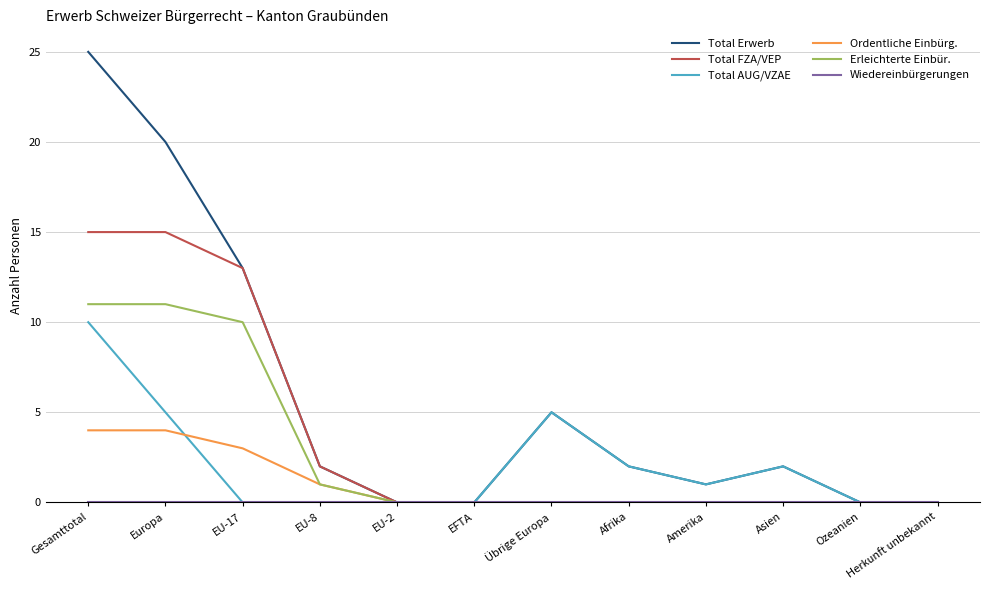

Which label corresponds to the largest value in the chart?

Gesamttotal